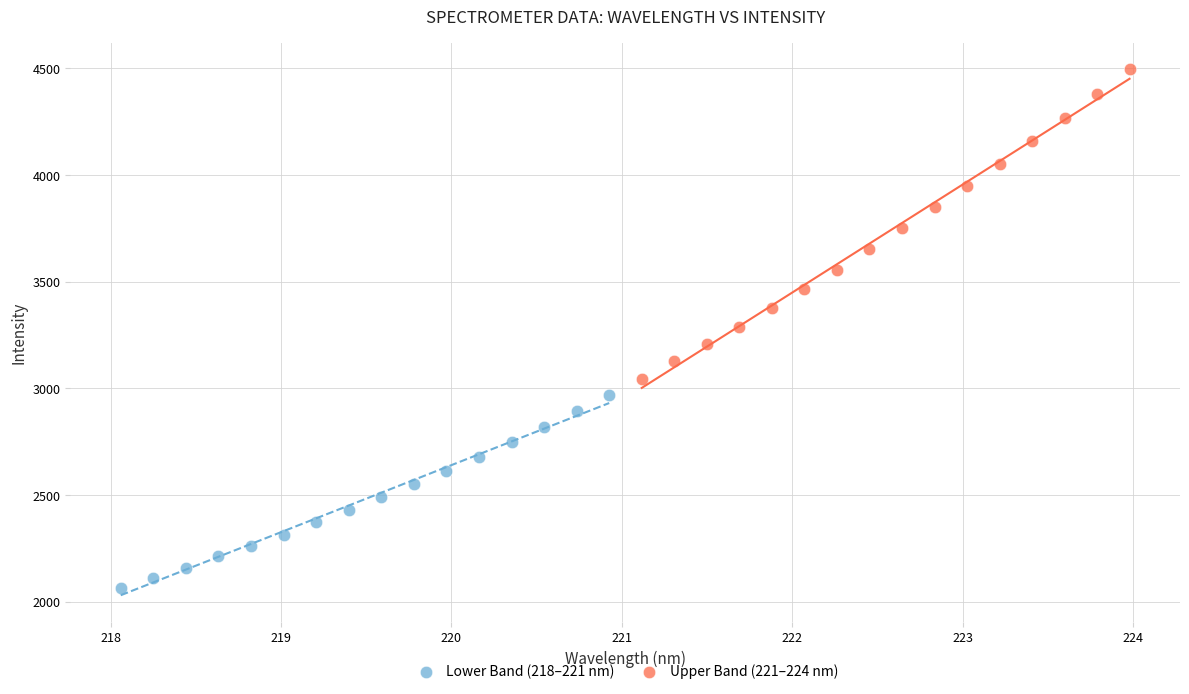

Which series reaches the minimum Y coordinate?

Lower Band (218–221 nm)